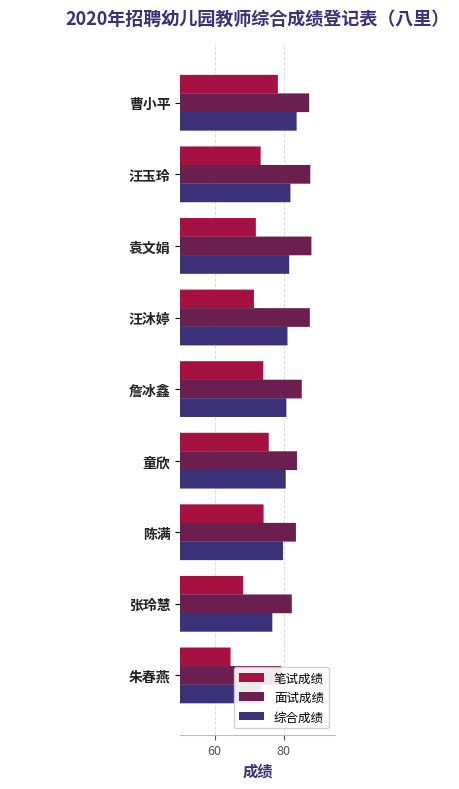

What is the minimum value for 笔试成绩?

64.6